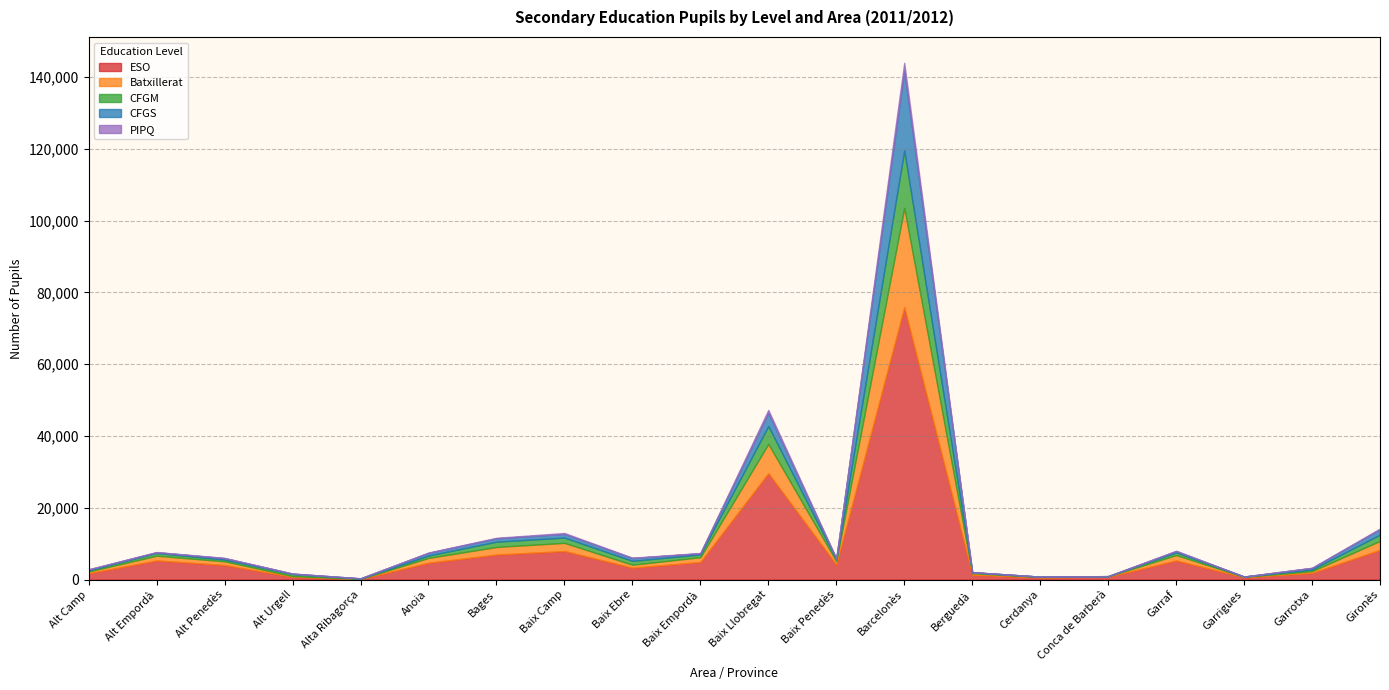

At how many categories does at least one series exceed 36970?

1